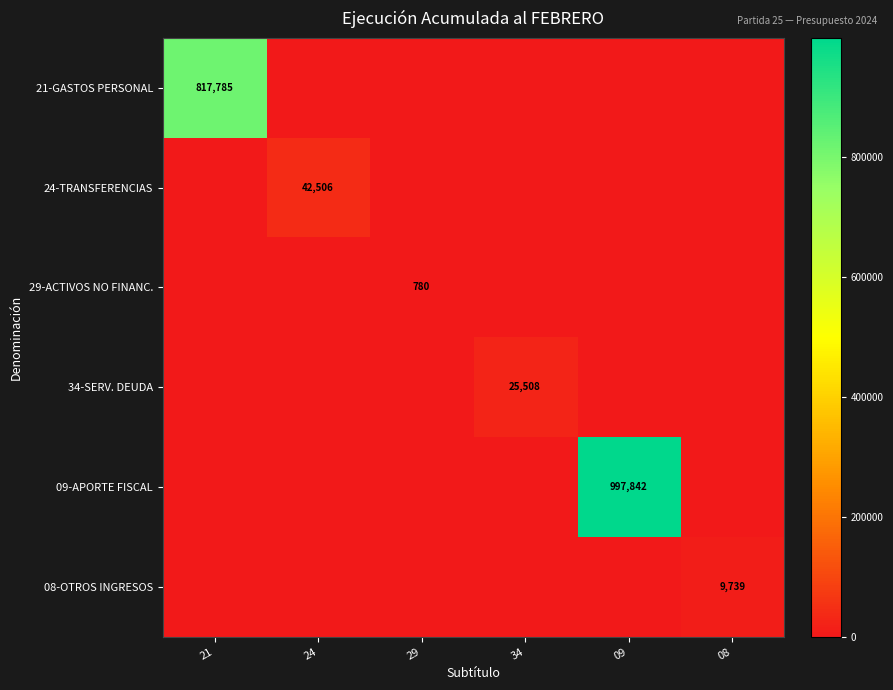

The 09-APORTE FISCAL series shows 997842 at 09. True or false?

True